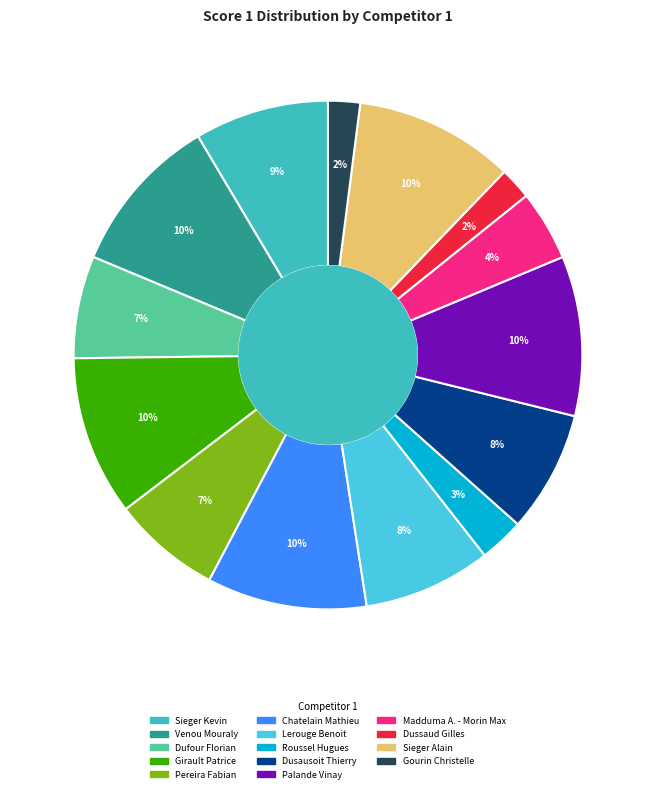

Is there a majority slice in this chart?

No